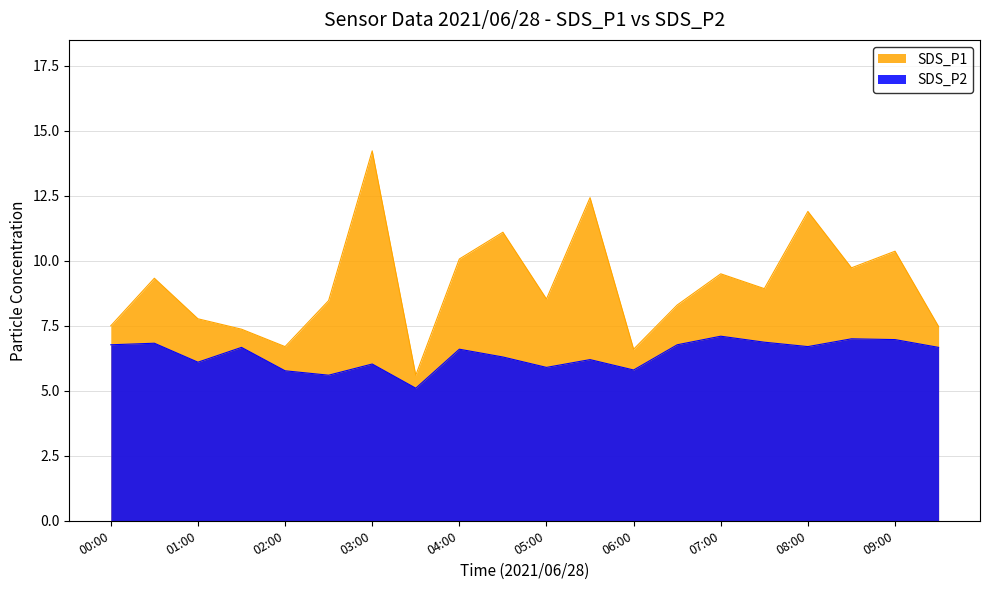

What position from the right is 02:00?

16